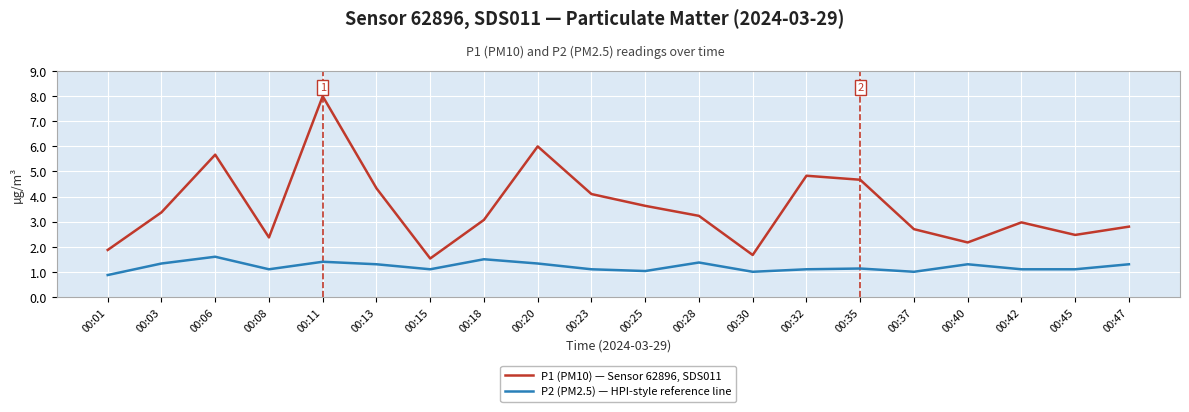

At which label does P2 (PM2.5) — HPI-style reference line first exceed 1?

00:03